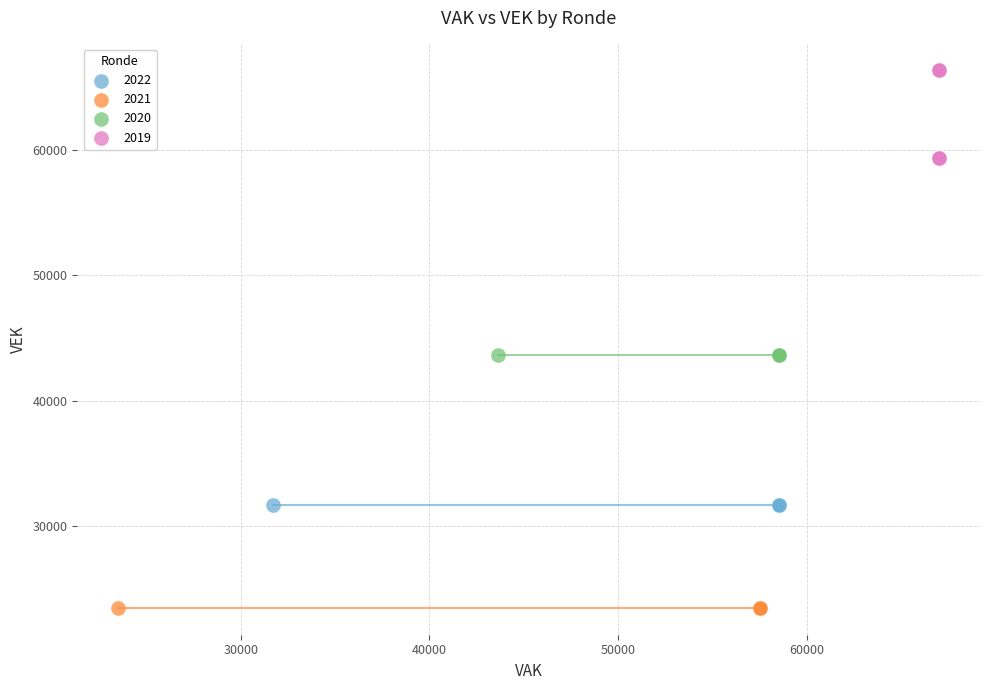

Which series contains the lowest Y value?

2021